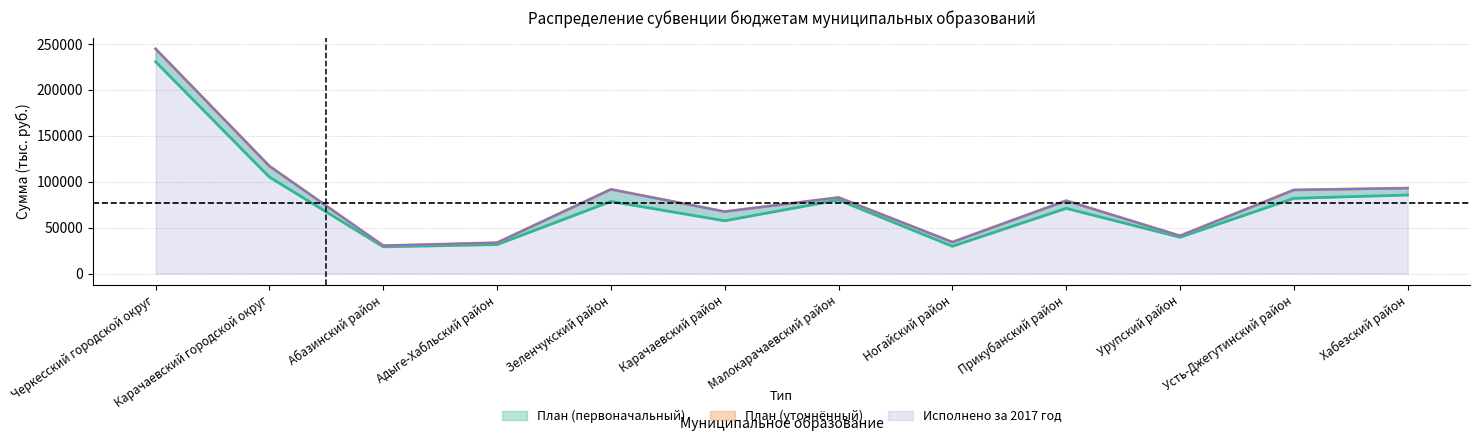

Which label corresponds to the largest value in the chart?

Черкесский городской округ